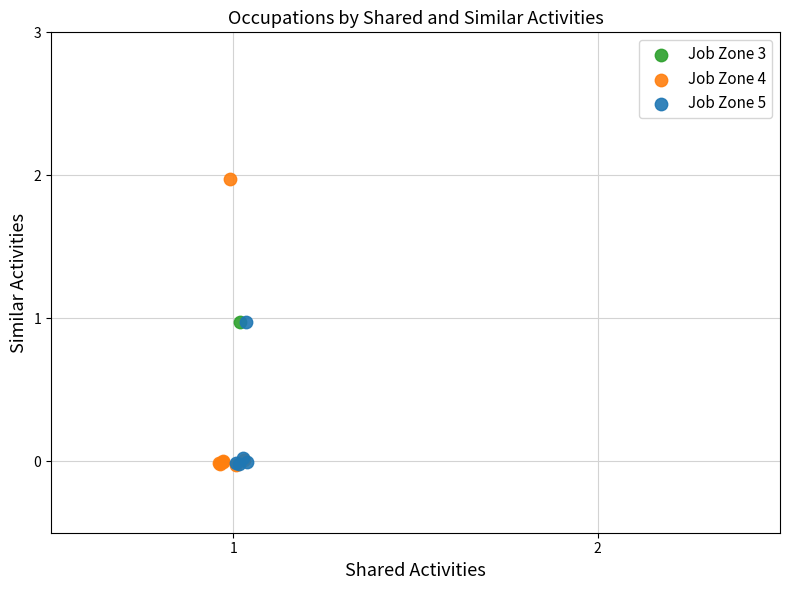

What are all the series names shown in the legend?

Job Zone 3, Job Zone 4, Job Zone 5